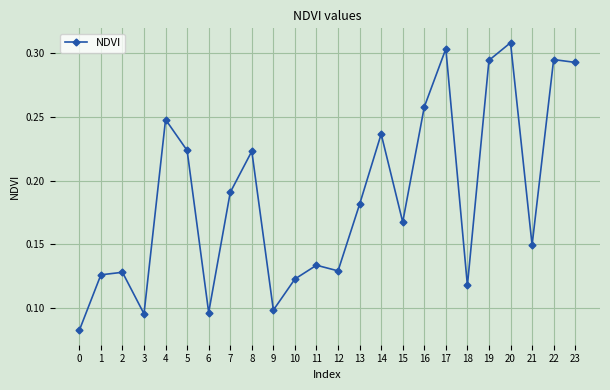

What is the sum of all values?

4.5